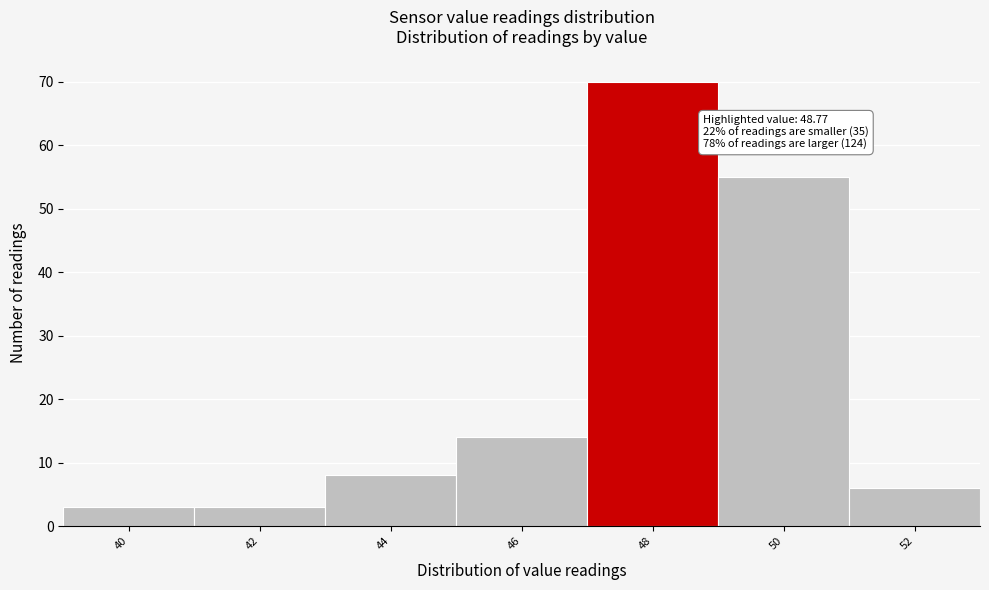

Reading left to right, what are all the values shown in this chart?

3	3	8	14	70	55	6